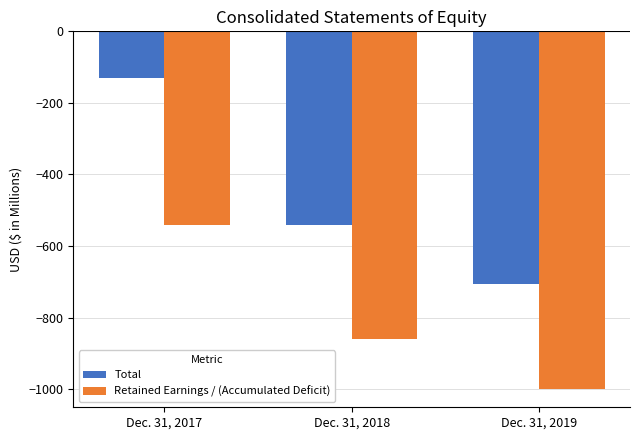

Which series has the largest range (max minus min)?

Total